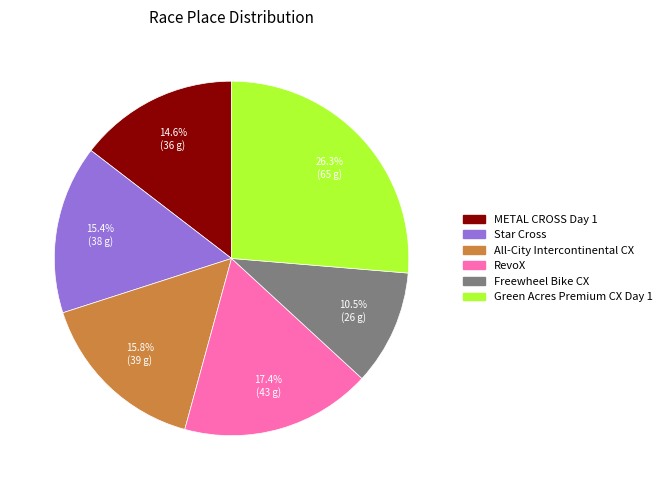

Which category has the biggest portion of the pie?

Green Acres Premium CX Day 1